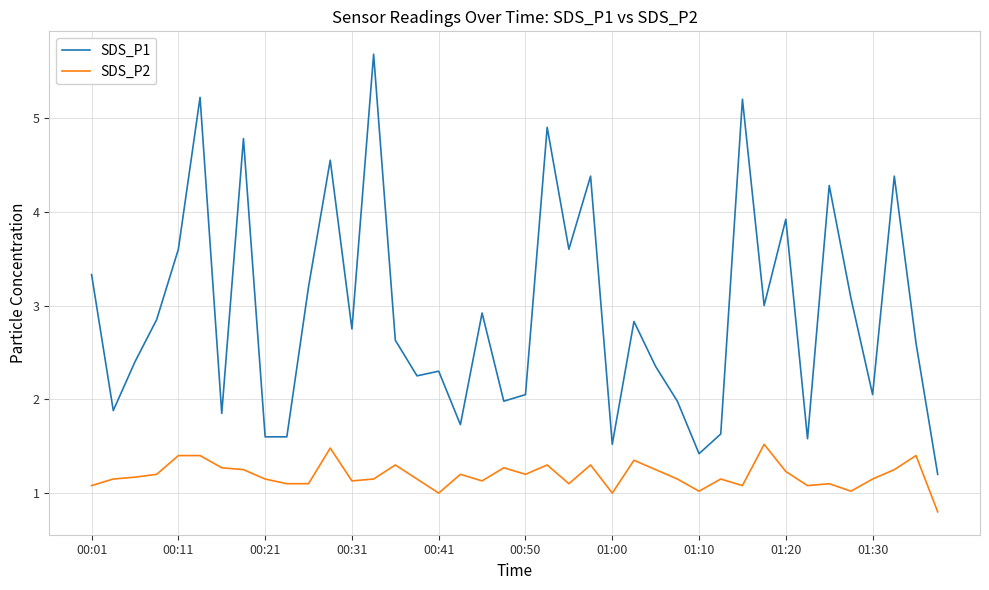

What is the maximum value for SDS_P1?

5.7